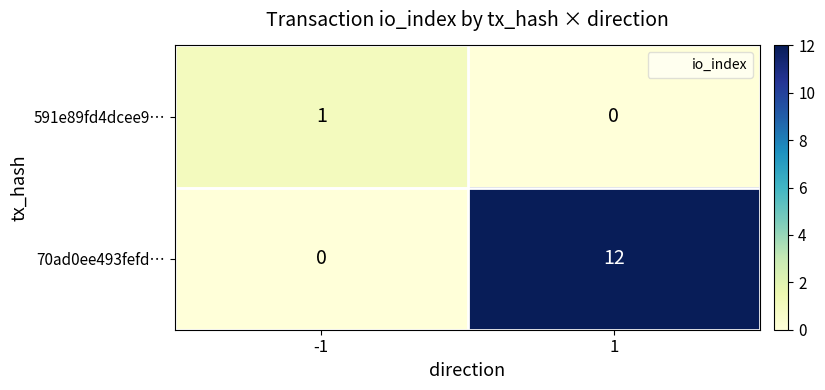

What is the total value across all series at -1?

1